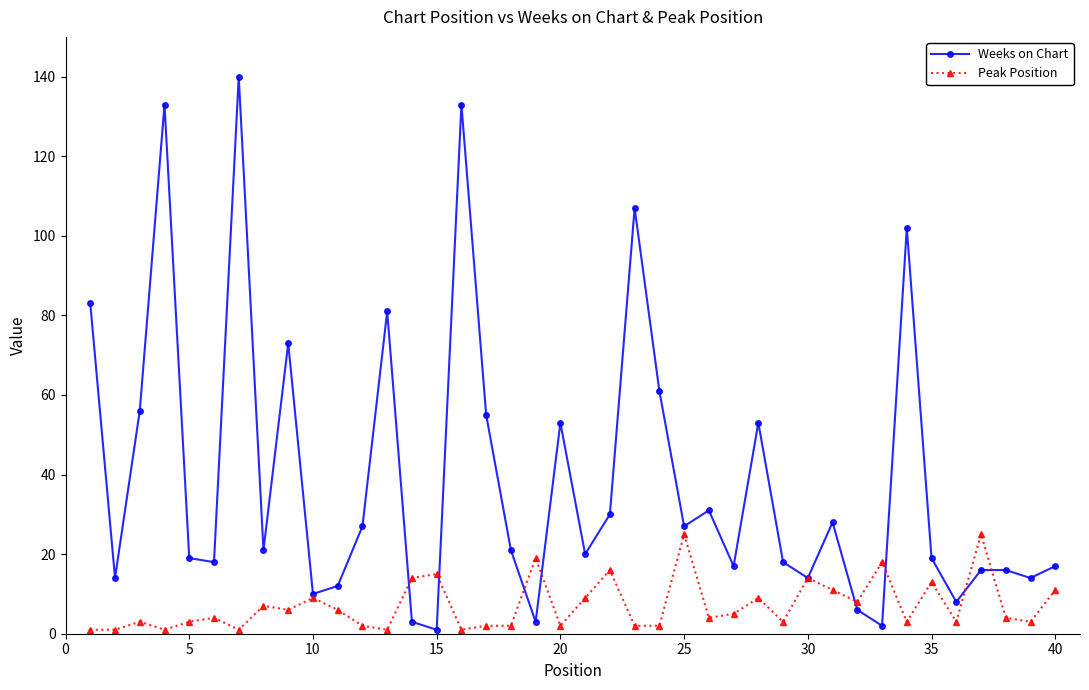

Which series has the widest spread of values?

Weeks on Chart